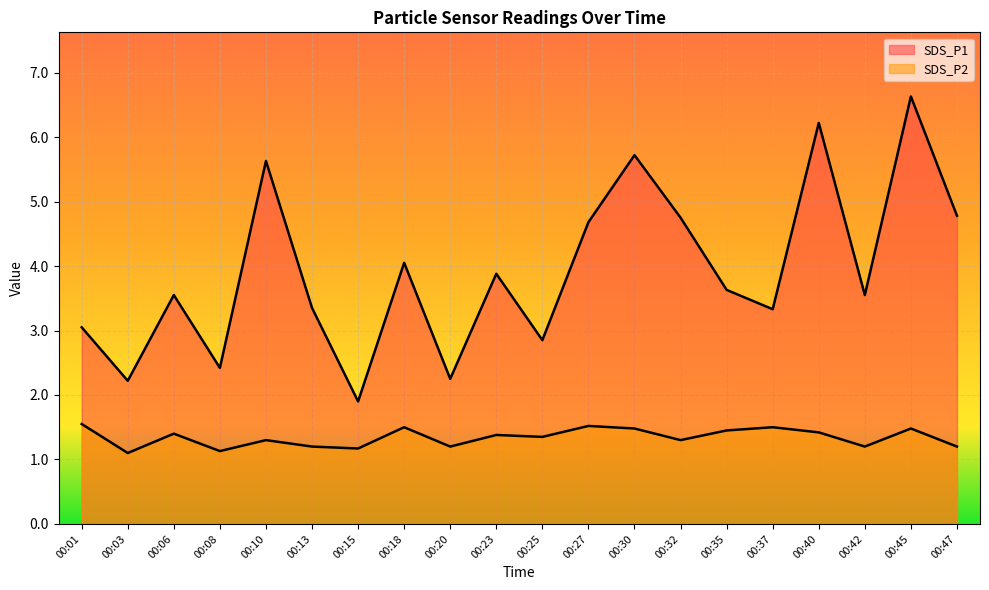

Between 00:20 and 00:42, which series saw the biggest shift?

SDS_P1